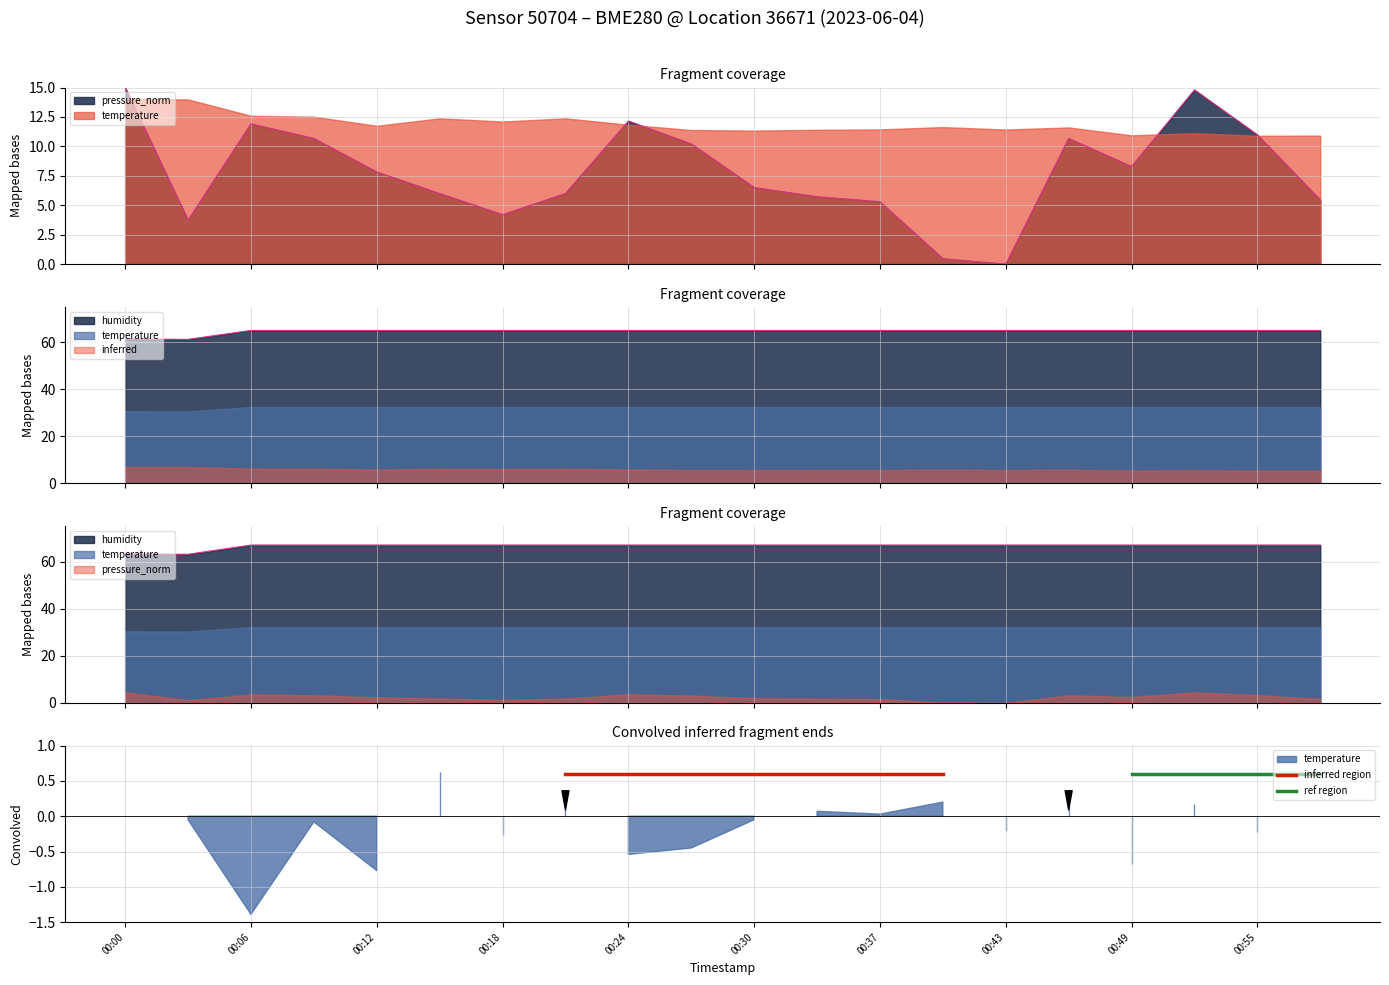

List the labels in order of humidity value, largest first.

00:06, 00:09, 00:12, 00:15, 00:18, 00:21, 00:24, 00:27, 00:30, 00:34, 00:37, 00:40, 00:43, 00:46, 00:49, 00:52, 00:55, 00:58, 00:00, 00:03